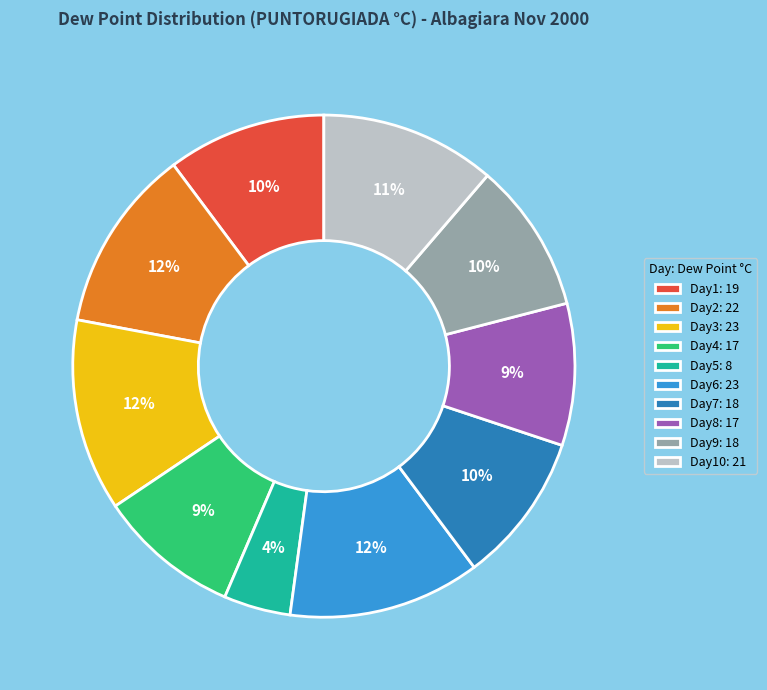

Is there any slice that represents more than half of the pie?

No